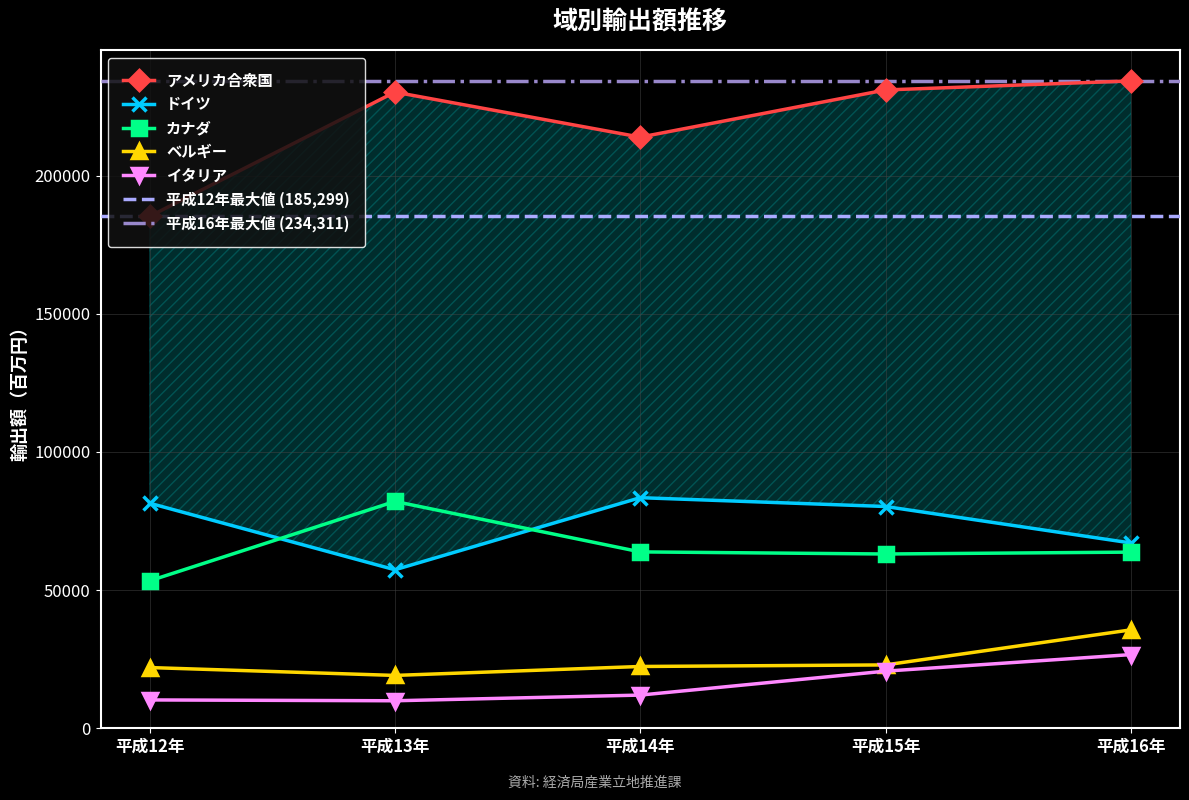

What is the value of the カナダ point at the 5th from the left?

63762